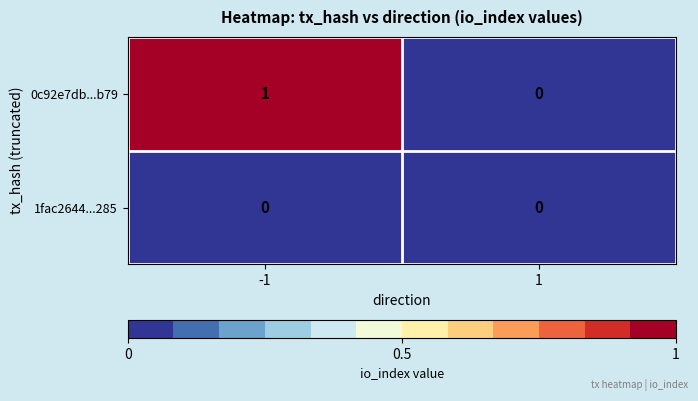

Is it true that 1fac2644...285 equals 0 at -1?

True